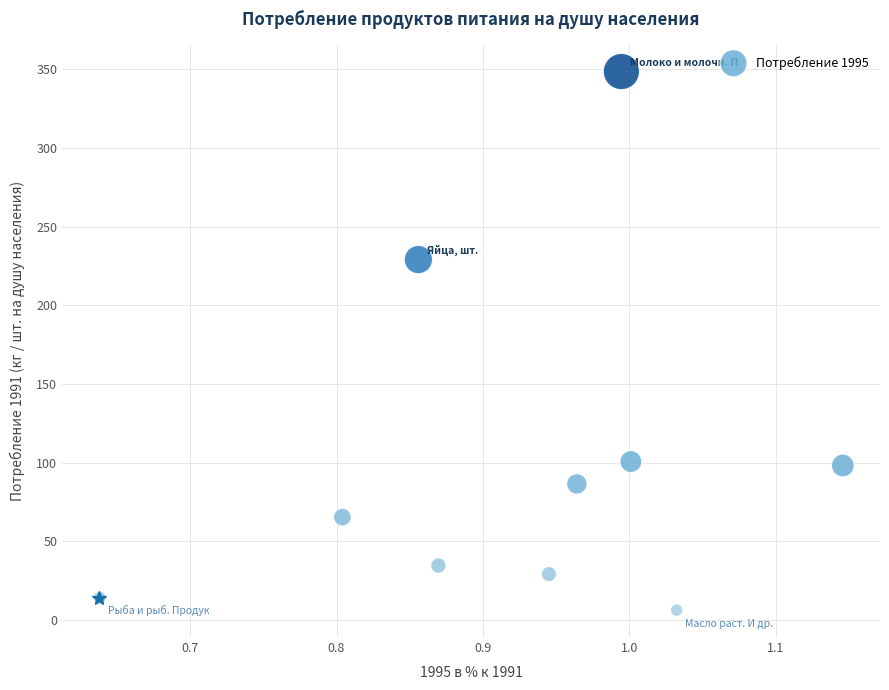

What is the range of X values (max minus min)?

0.5